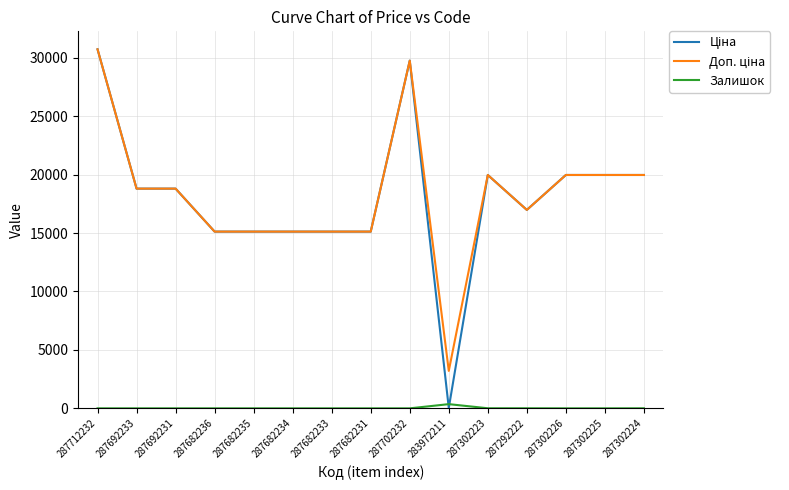

What is the maximum value shown in the chart?

30717.1